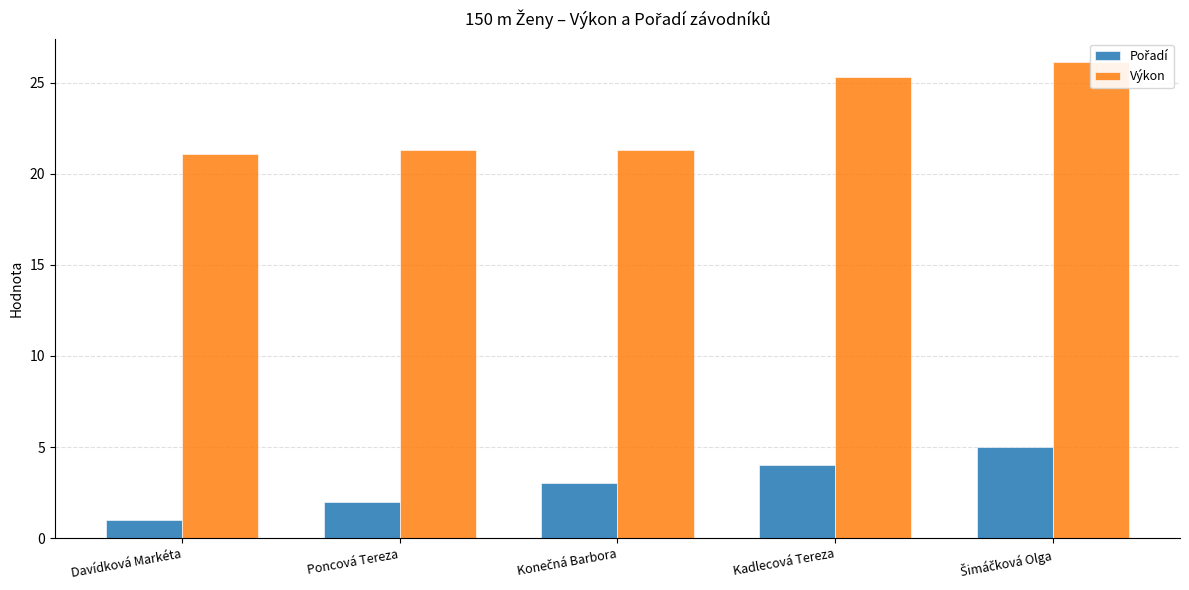

How many groups of bars are there?

5